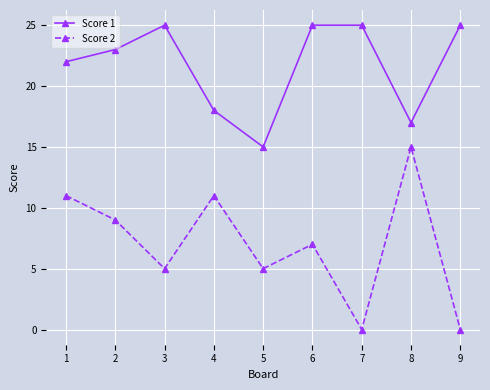

What is the spread (max minus min) of values at 5?

10